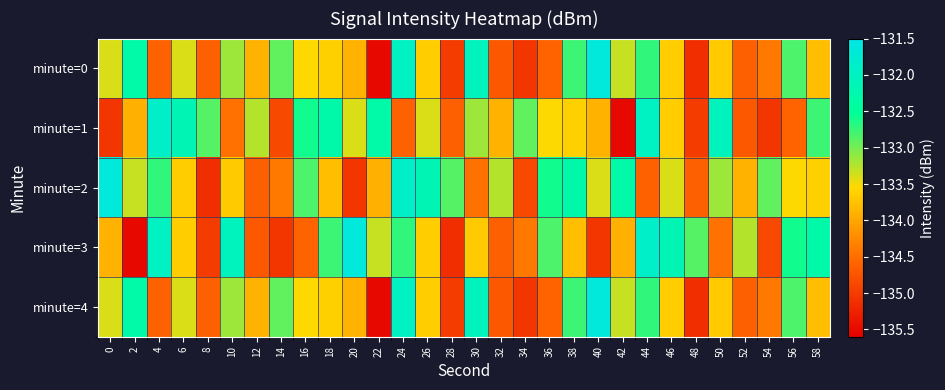

What is the total value across all series at 12?

-670.4